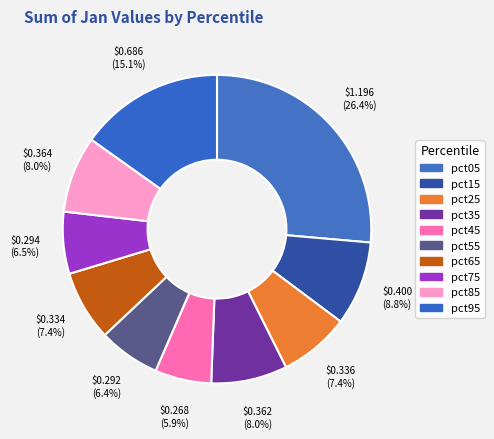

What percentage is the pct75 slice, to the nearest percent?

6%